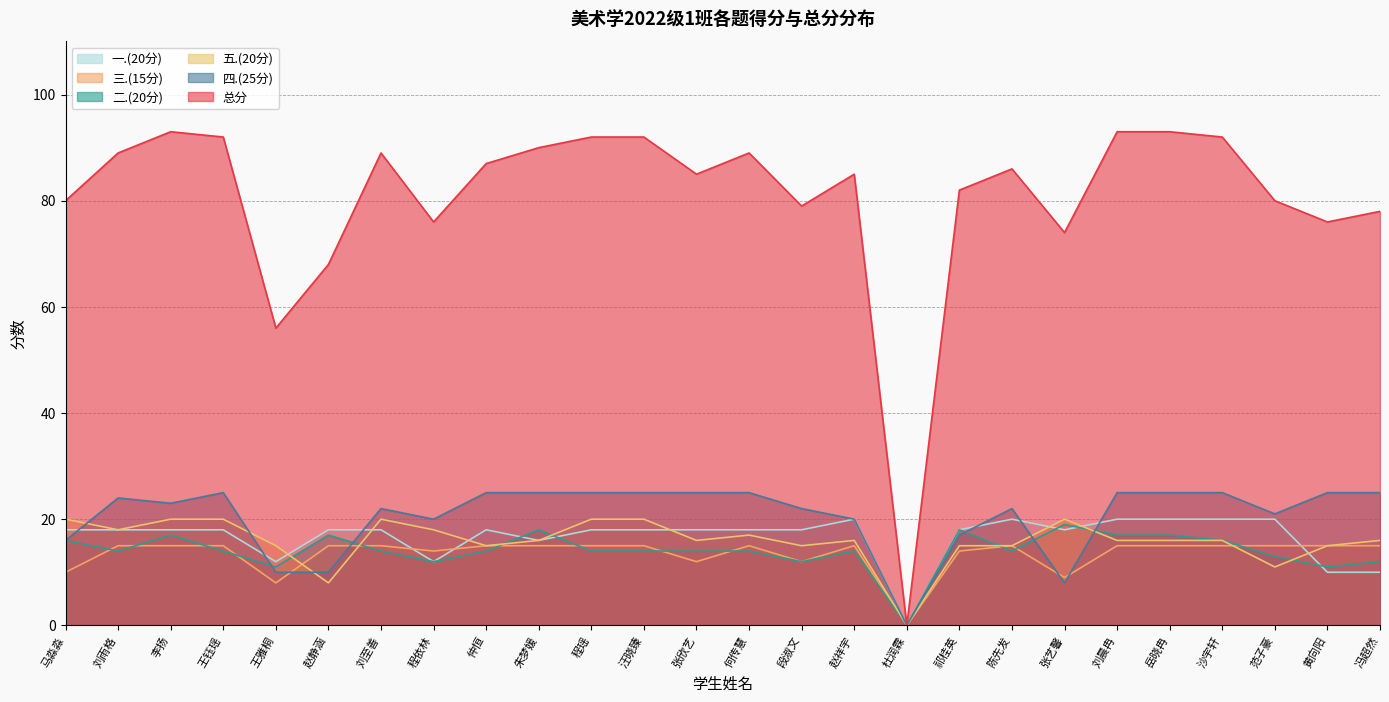

Is the value of 总分 at 沙宇轩 greater than the value of 三.(15分) at 陈先发?

Yes